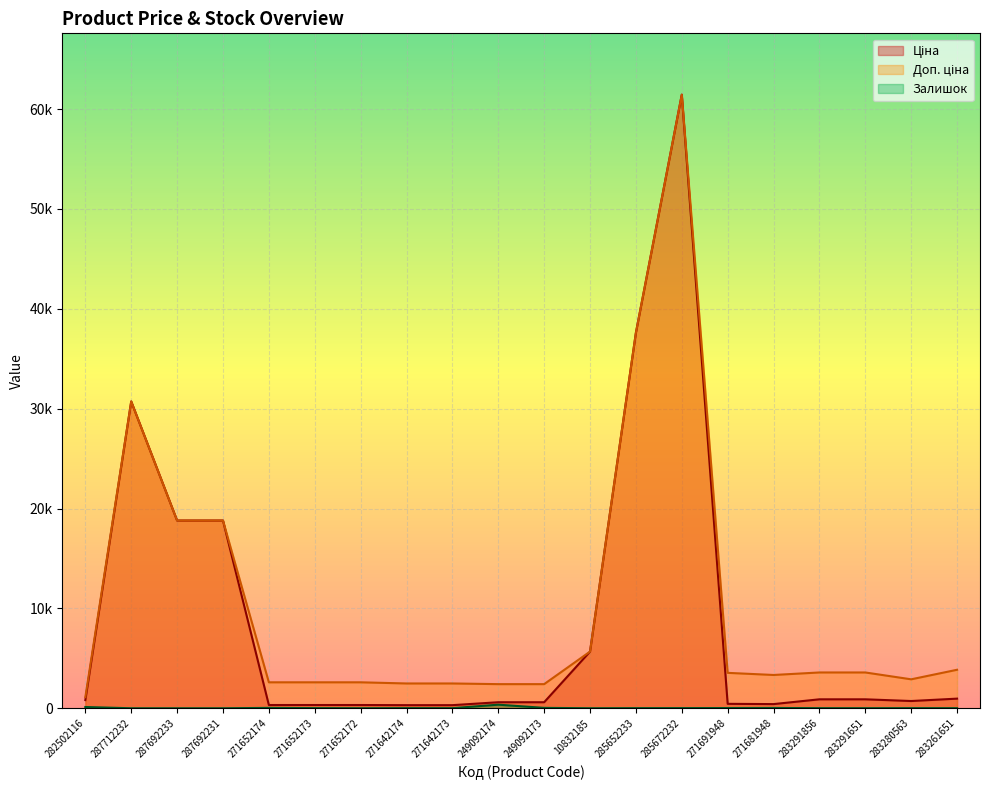

The Ціна series shows 740.7 at 271681948. True or false?

False